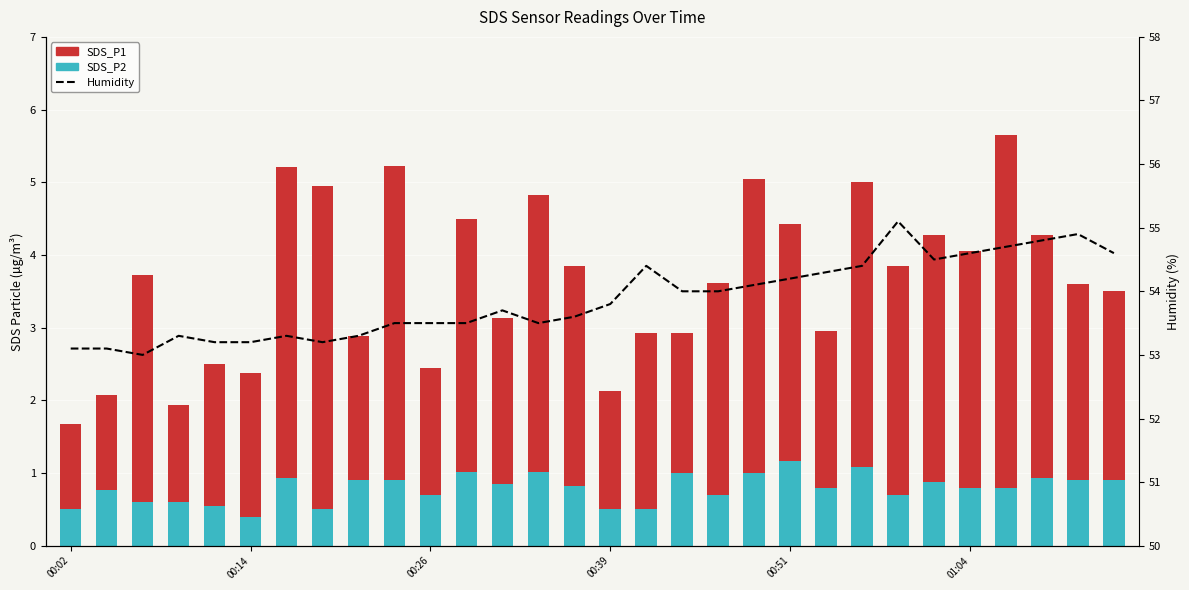

The SDS_P1 series shows 5.8 at 01:04. True or false?

False